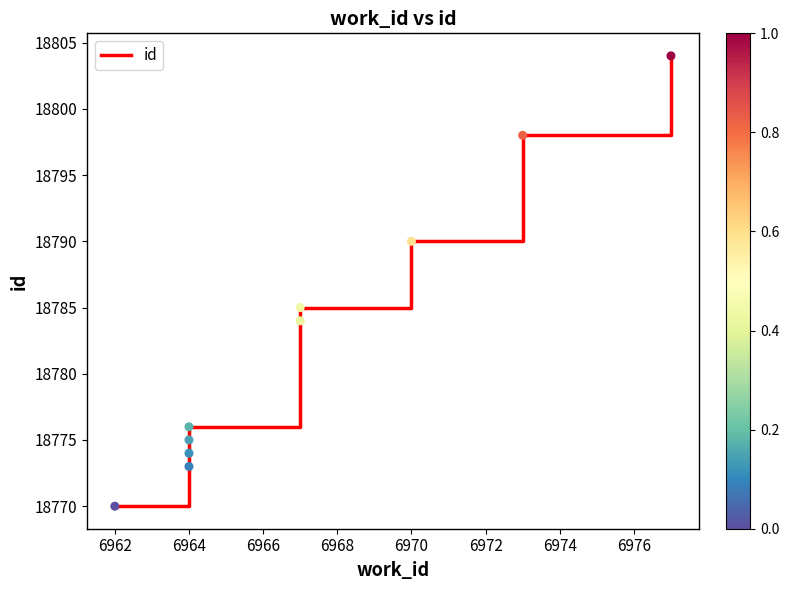

Which has a higher value, 6964 or 6962?

6964